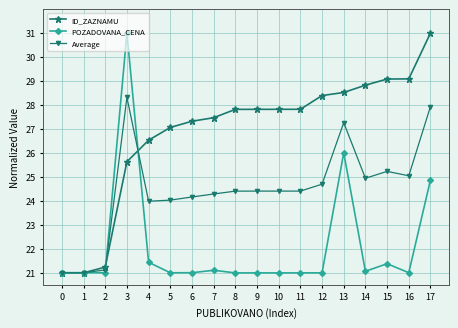

Reading left to right, transcribe all the data shown in this chart.

ID_ZAZNAMU: 21.0	21.0	21.2	25.6	26.5	27.1	27.3	27.5	27.8	27.8	27.8	27.8	28.4	28.5	28.8	29.1	29.1	31.0
POZADOVANA_CENA: 21.0	21.0	21.0	31.0	21.4	21.0	21.0	21.1	21.0	21.0	21.0	21.0	21.0	26.0	21.1	21.4	21.0	24.9
Average: 21.0	21.0	21.1	28.3	24.0	24.0	24.2	24.3	24.4	24.4	24.4	24.4	24.7	27.3	24.9	25.2	25.0	27.9